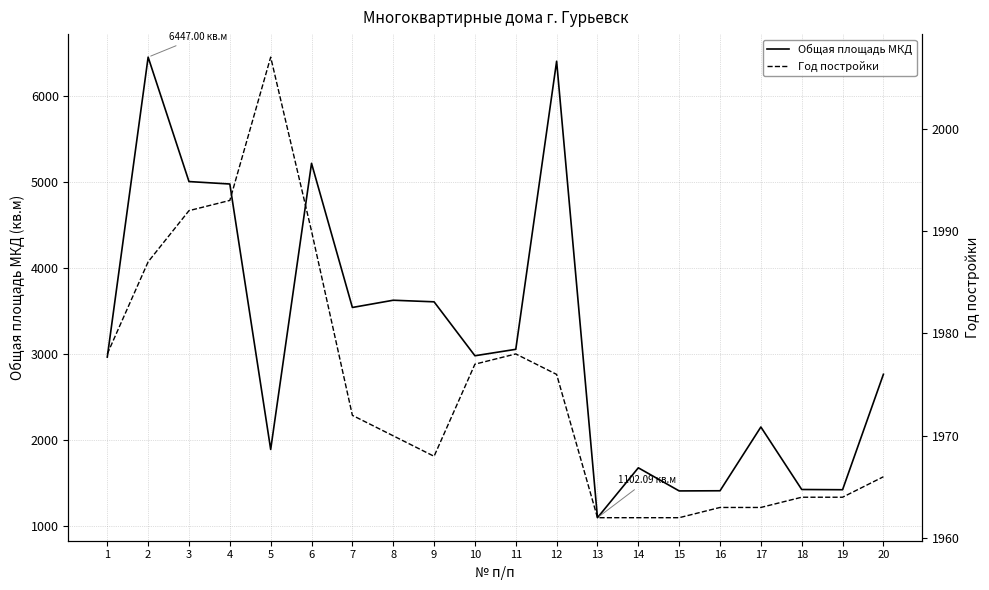

How many data points does each series have?

20